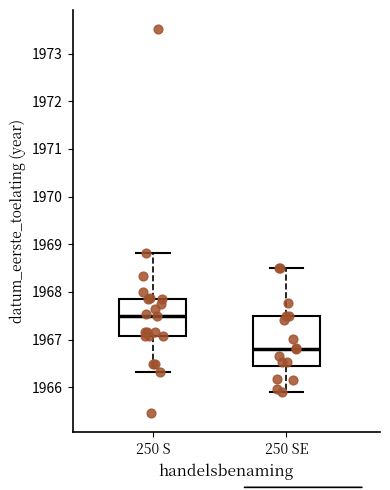

Comparing the boxes themselves (not the whiskers), which one is the tallest?

250 SE